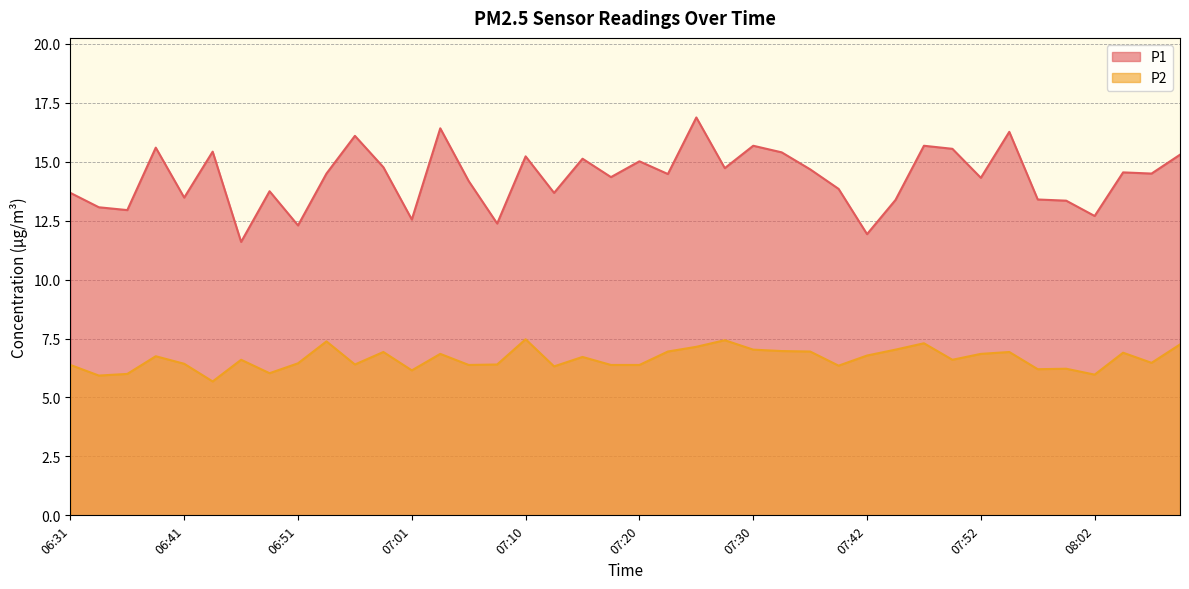

The P1 series shows 7.5 at 06:48. True or false?

False